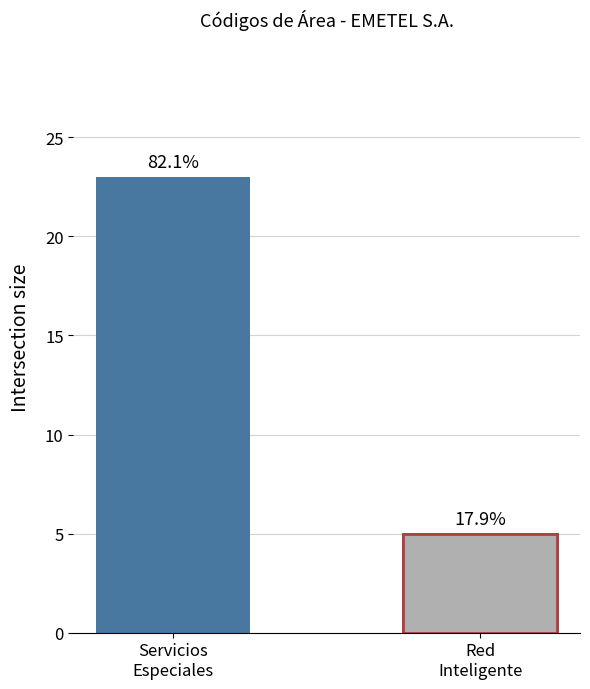

Is it true that Servicios Especiales equals 30 at PAÍS DIRECTO?

False